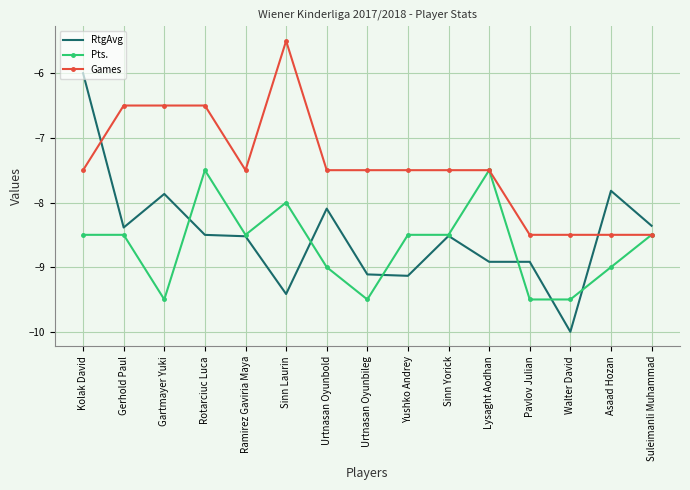

Between Kolak David and Urtnasan Oyunbileg, which series saw the biggest shift?

RtgAvg